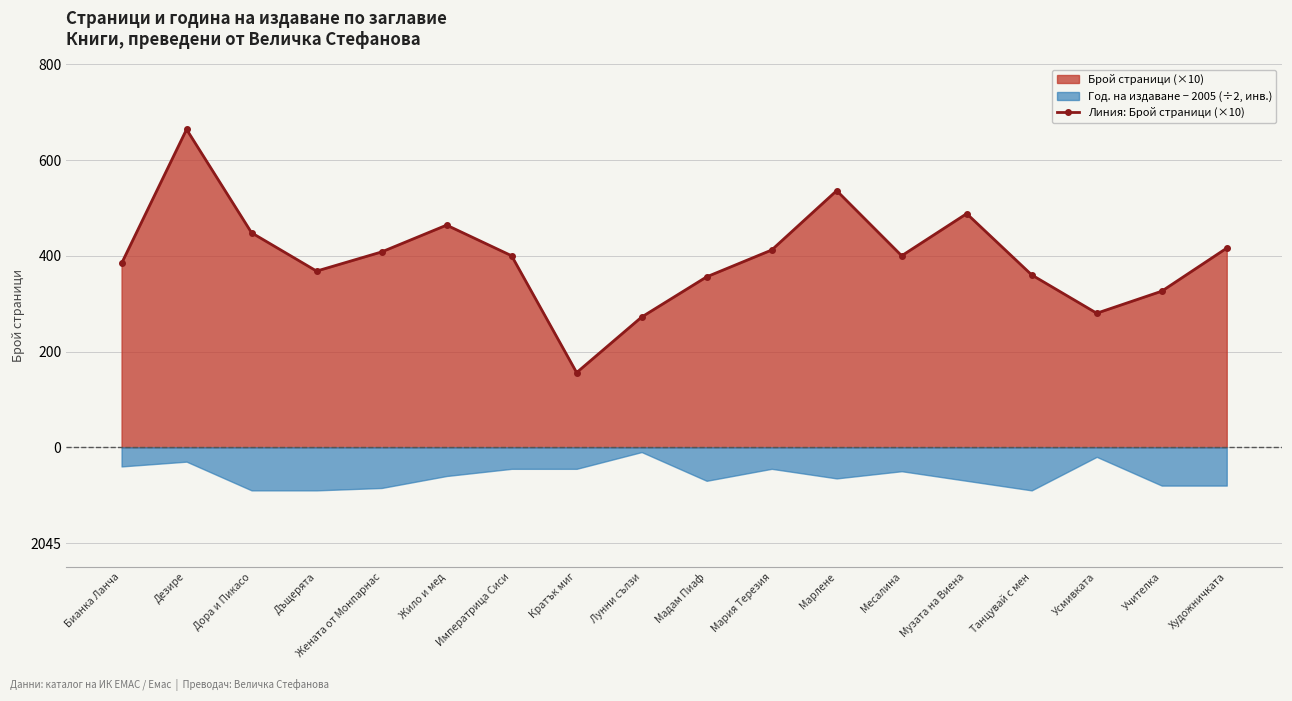

The value at Месалина is 40.0. True or false?

True